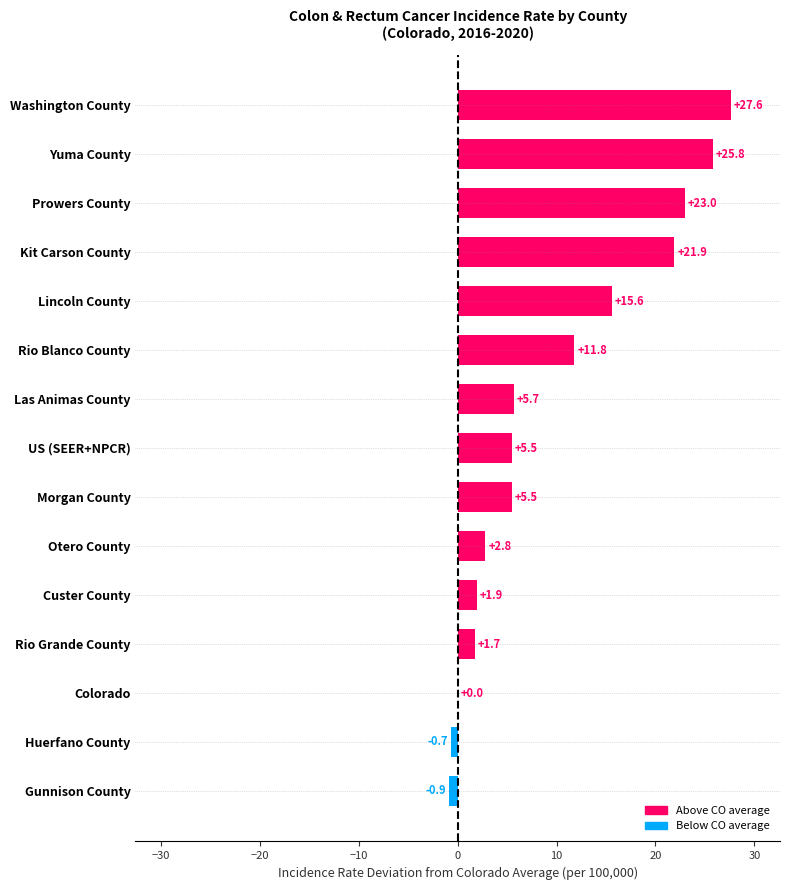

What is the greatest value displayed?

27.6